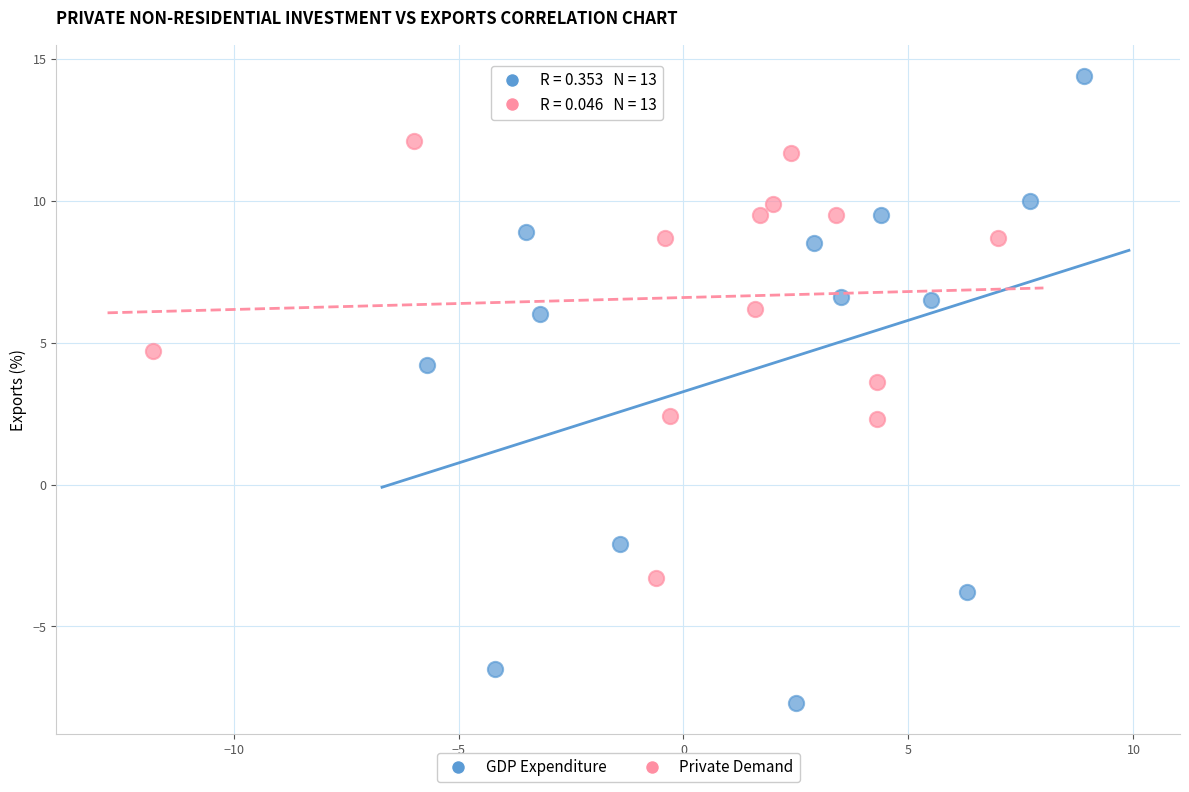

Which series contains the lowest Y value?

GDP Expenditure